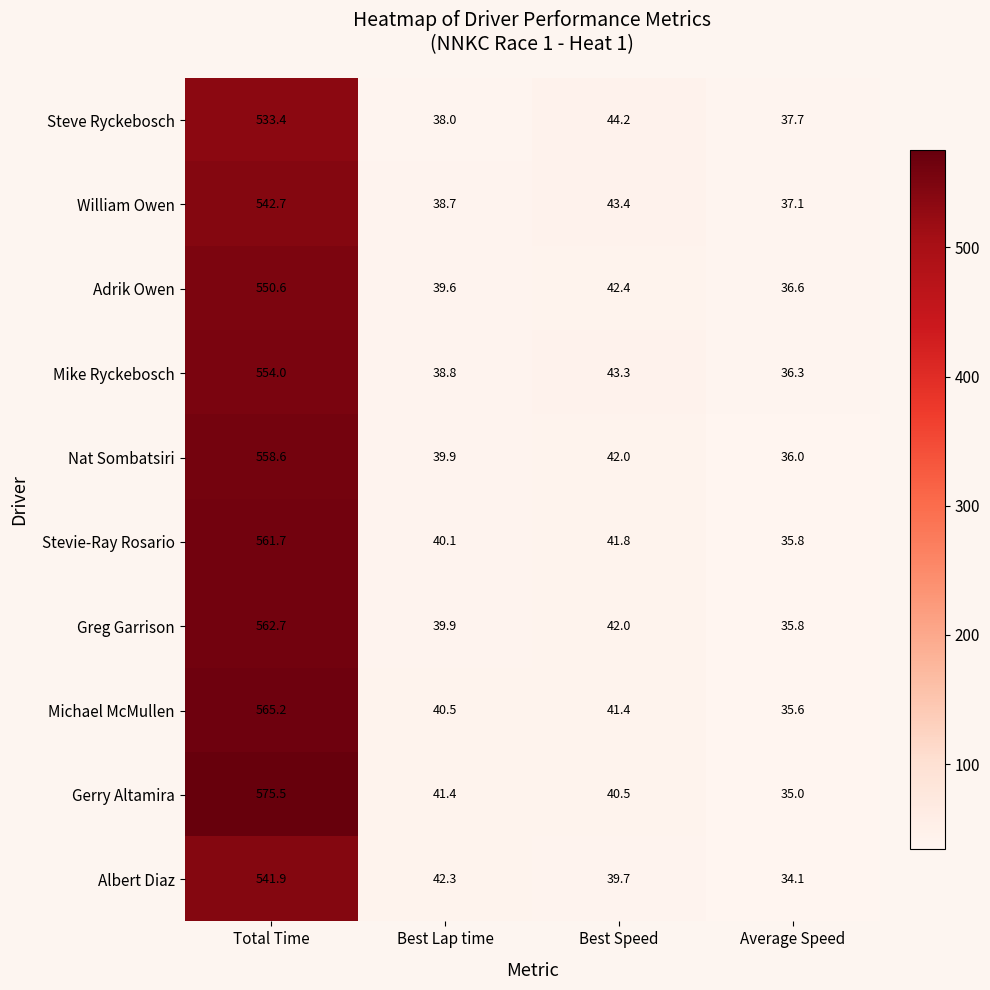

At how many categories does at least one series exceed 476?

1